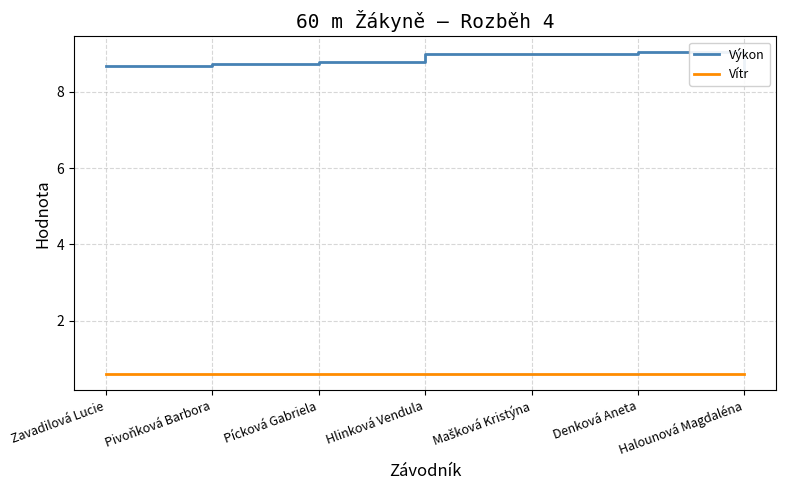

What is the difference between the highest and lowest values at Mašková Kristýna?

8.4